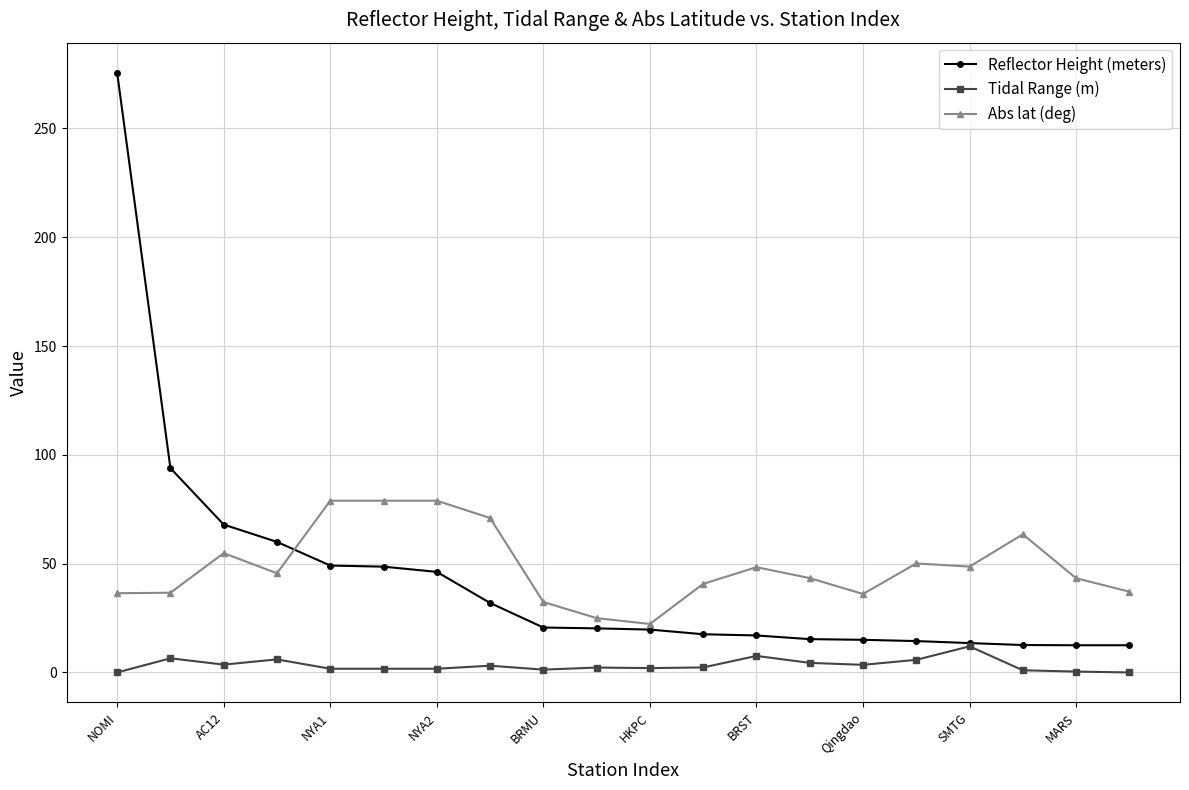

True or false: Abs lat (deg) and Tidal Range (m) cross at least once.

False